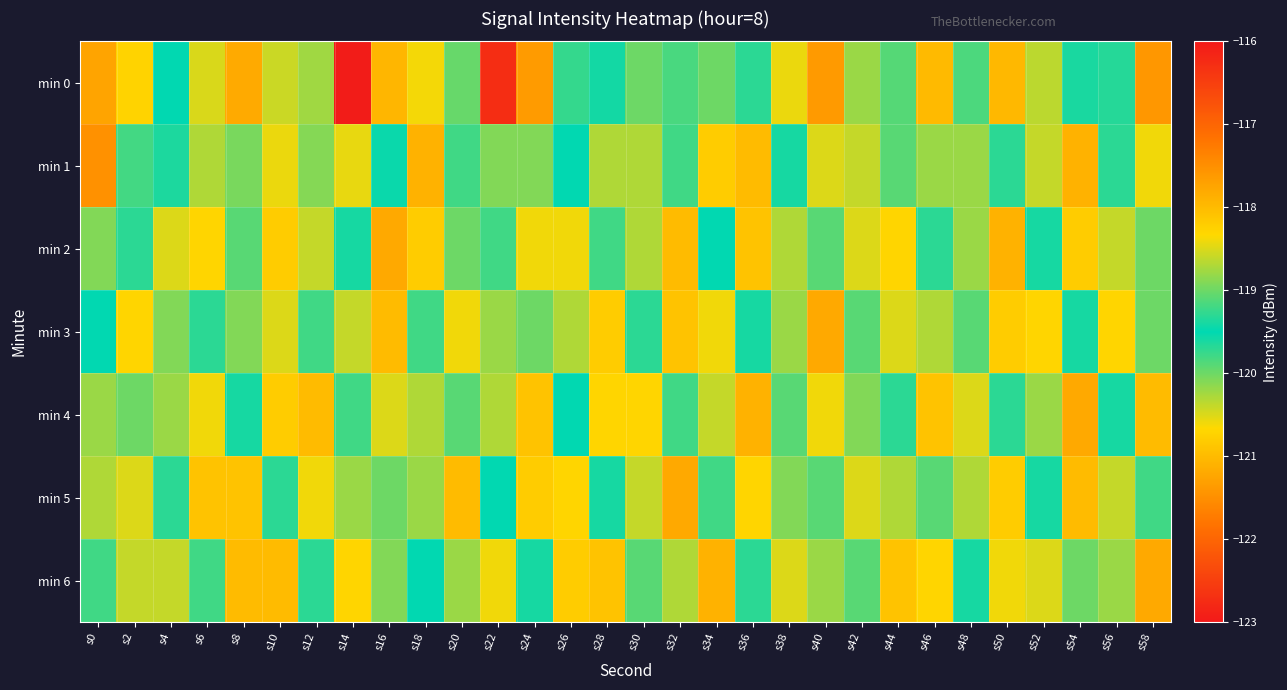

Which has a higher value, s8 or s14?

s8